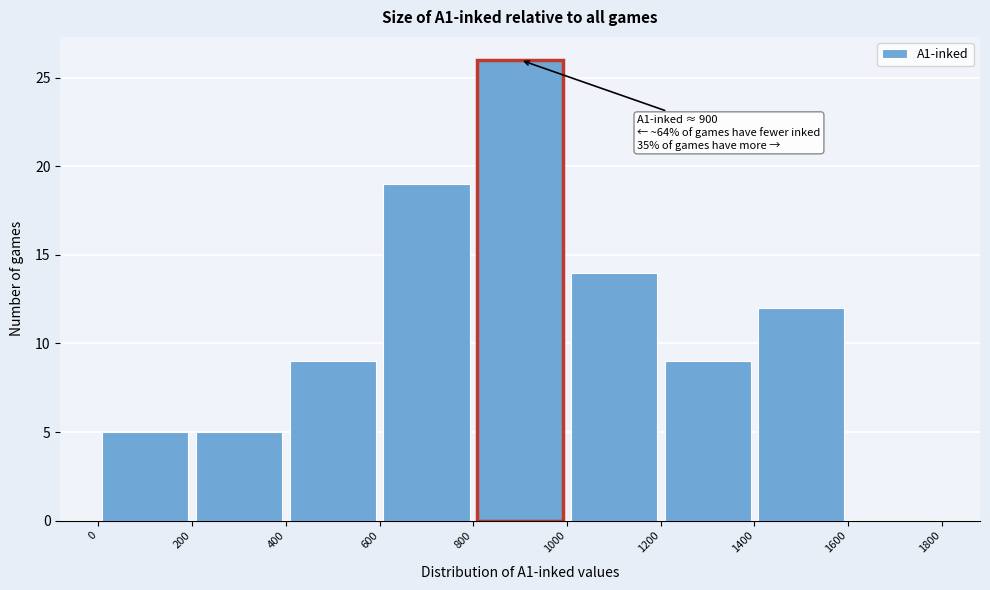

Over which range of the x-axis is the bar tallest?

800 to 1000